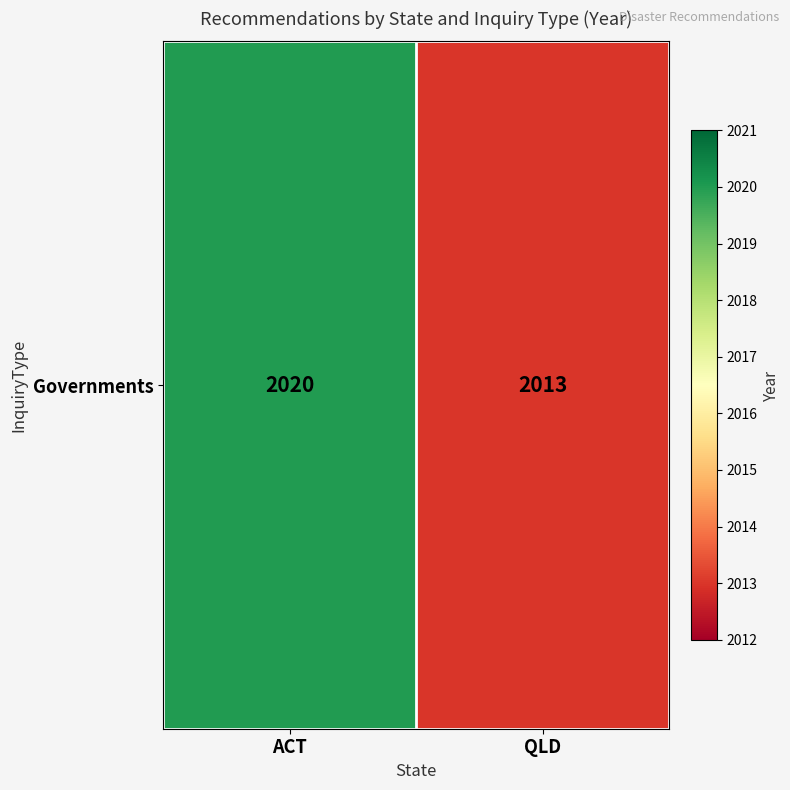

List the labels in order of value, largest first.

ACT, QLD